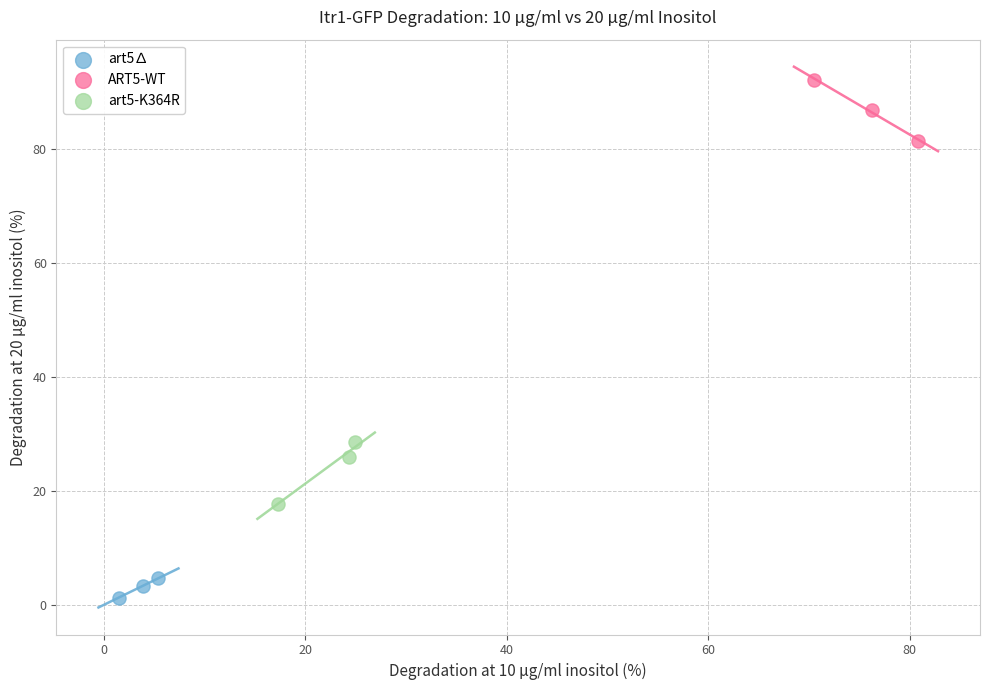

Which series contains the highest Y value?

ART5-WT